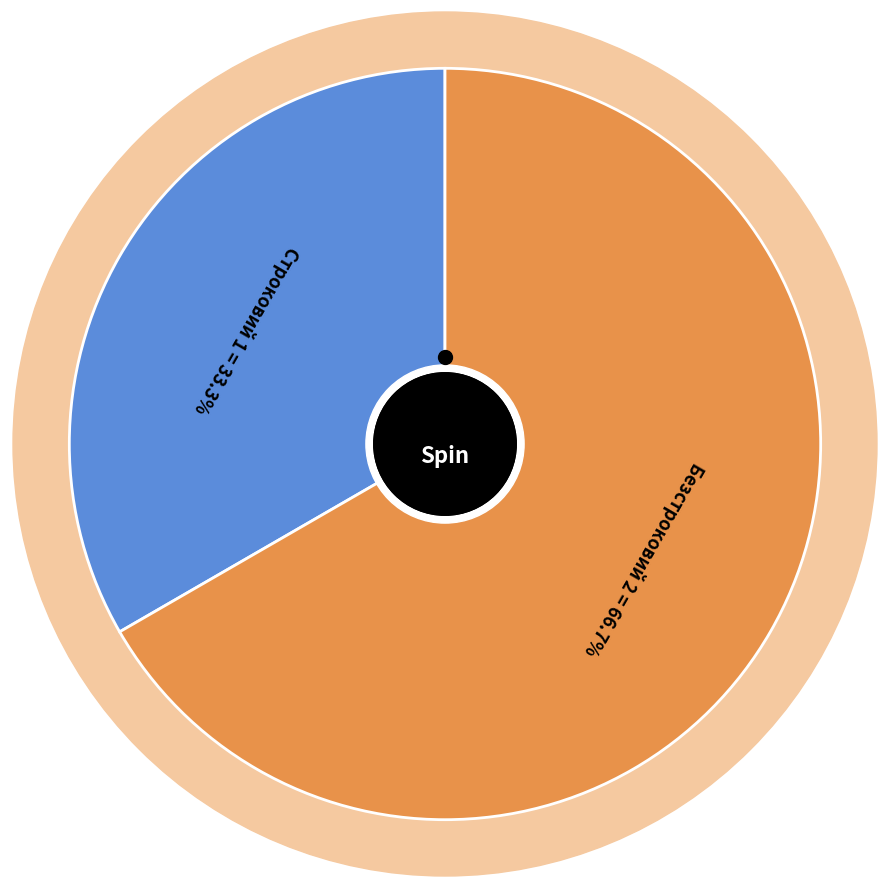

Is there any slice that represents more than half of the pie?

Yes